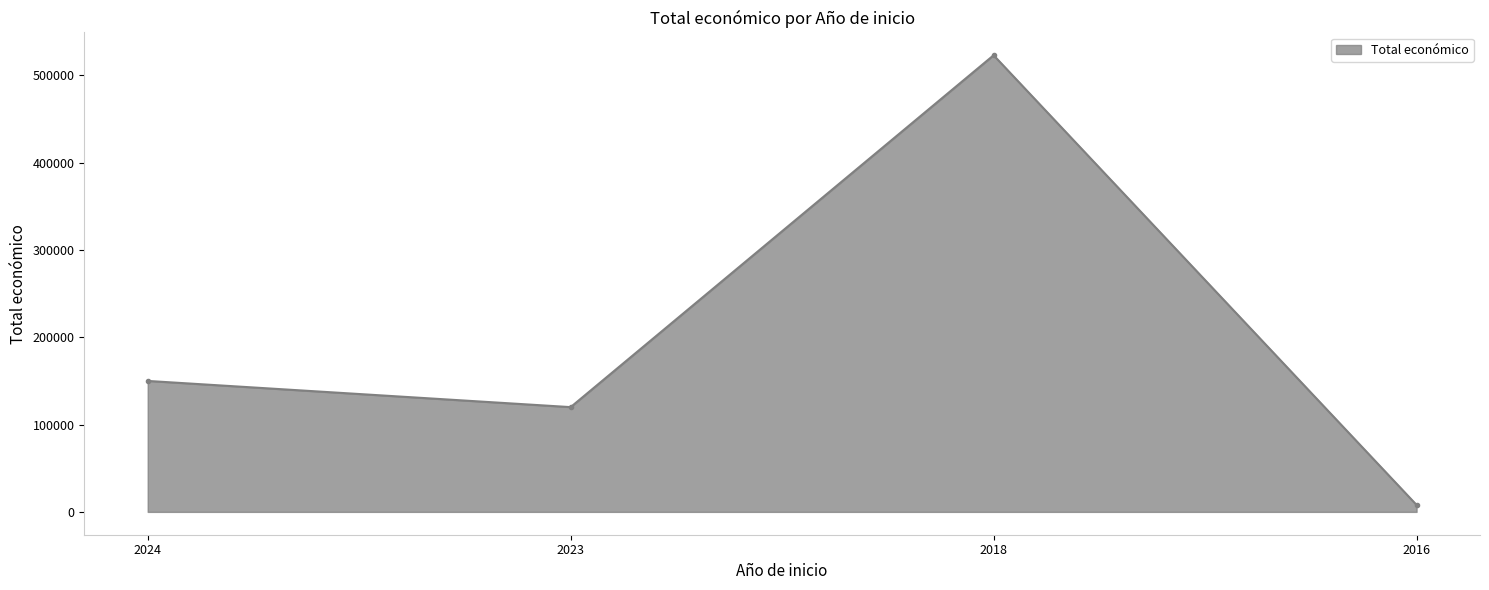

What is the value of the 1st point from the left?

150000